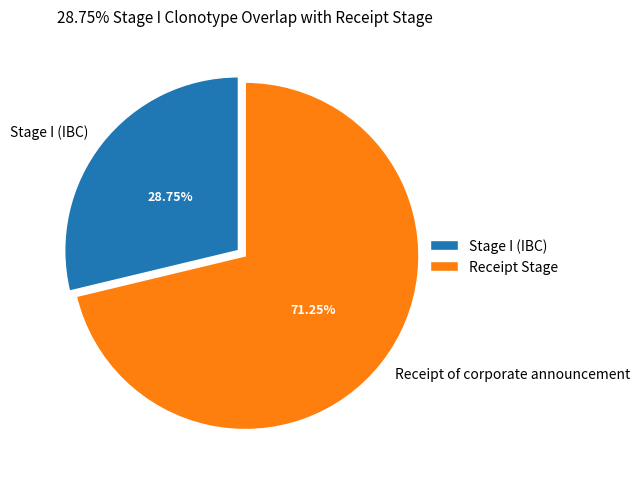

What percentage is the Stage I (IBC) slice, to the nearest percent?

29%